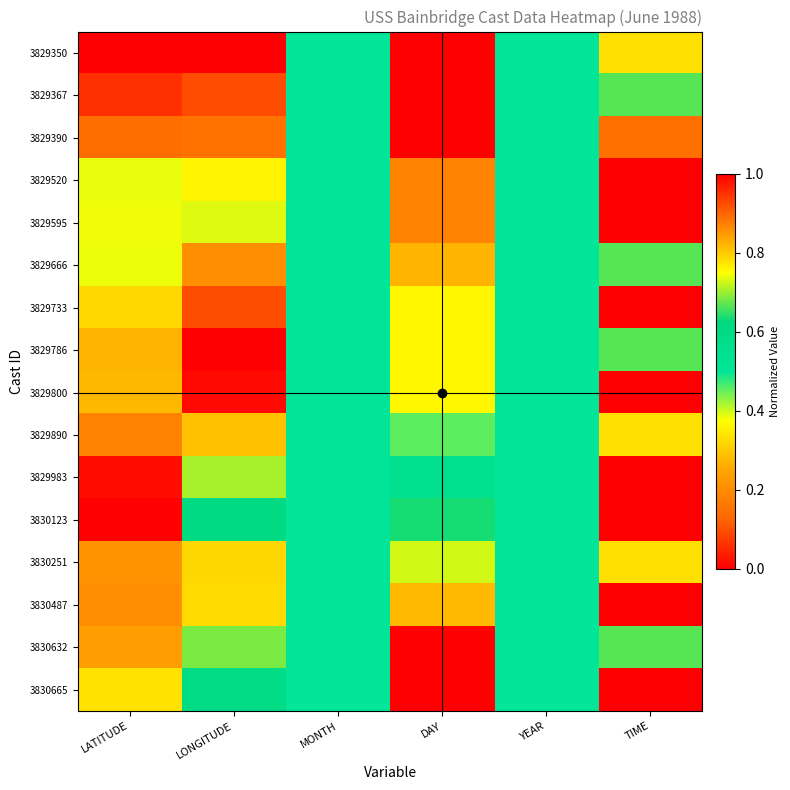

Which has a higher value, TIME or MONTH?

MONTH